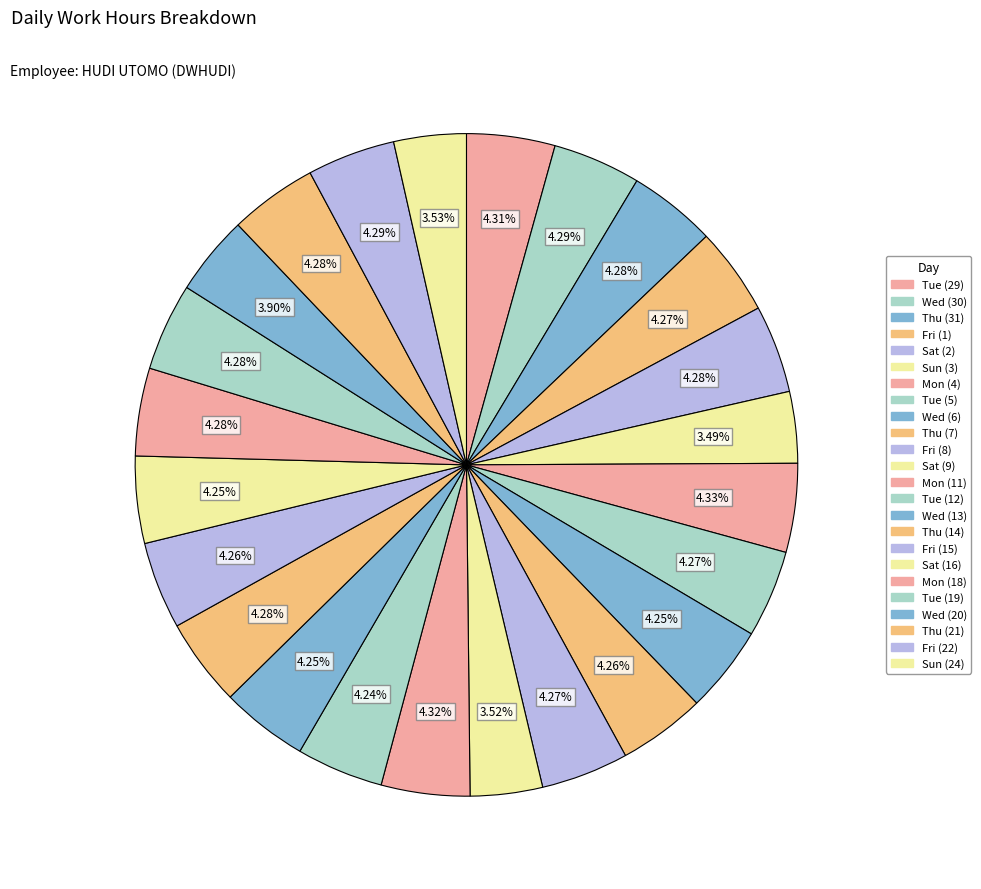

The Tue (12) slice represents 4% of the pie. True or false?

True